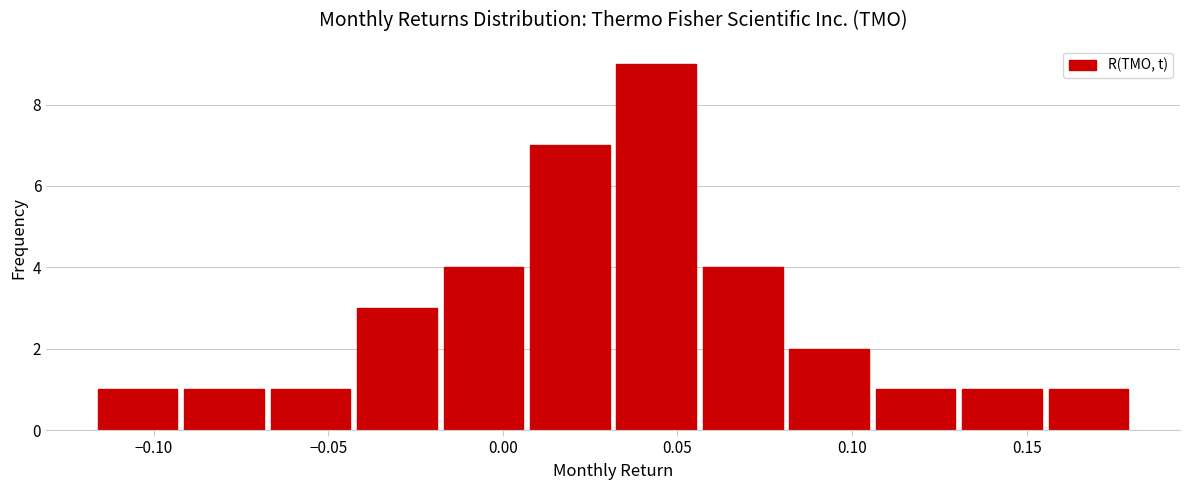

Reading left to right, transcribe this chart: for each bar, give the range it covers on the x-axis and its height. Neither the bar edges nor the heights are printed on the chart, so give them approximately, as read against the axes.

-0.115 to -0.090: 1
-0.090 to -0.065: 1
-0.065 to -0.045: 1
-0.045 to -0.020: 3
-0.020 to 0.005: 4
0.005 to 0.030: 7
0.030 to 0.055: 9
0.055 to 0.080: 4
0.080 to 0.105: 2
0.105 to 0.130: 1
0.130 to 0.155: 1
0.155 to 0.180: 1